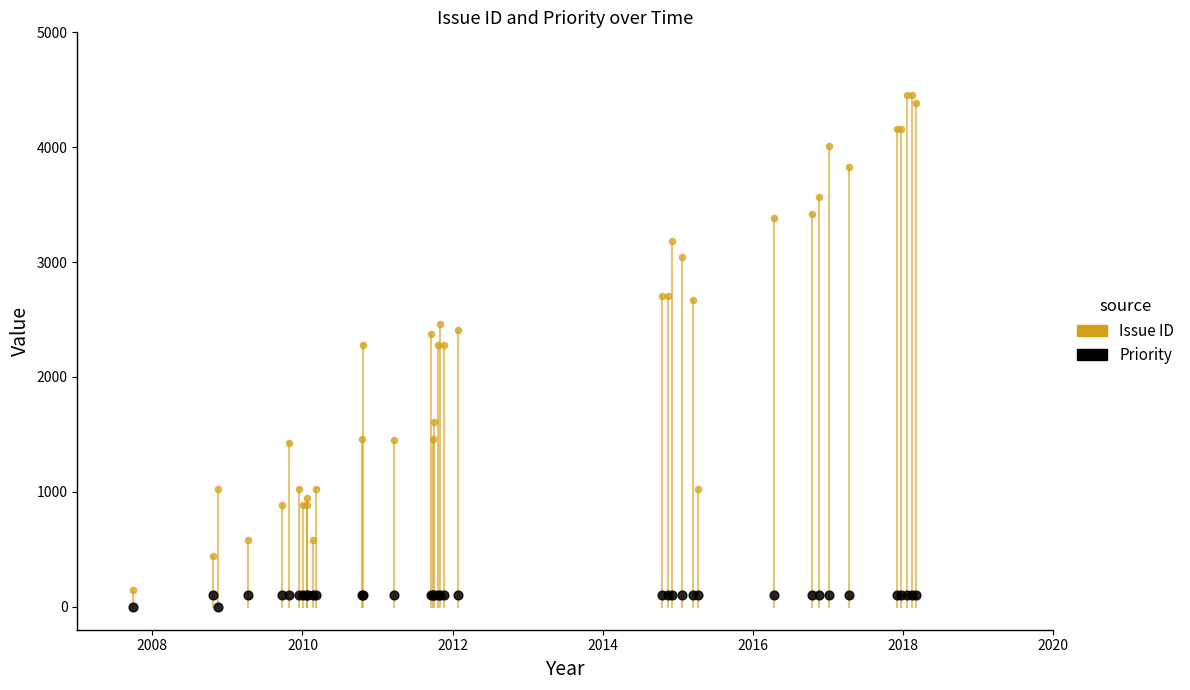

Which series has the widest spread of Y values?

Issue ID